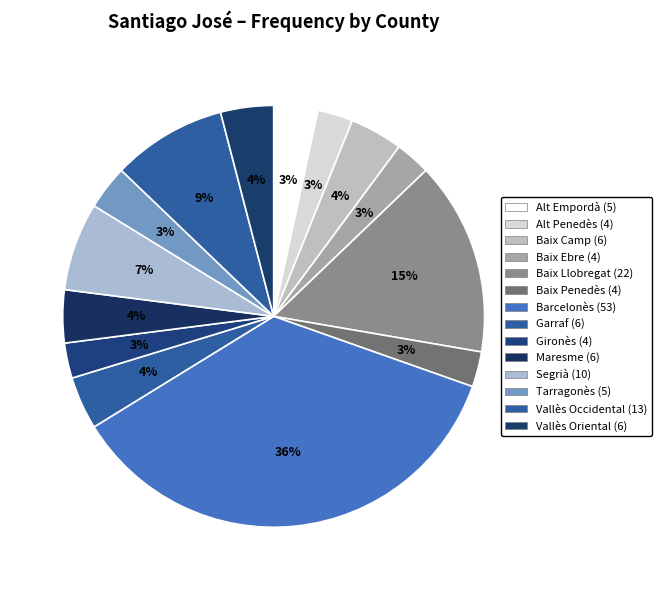

Is the sum of Barcelonès and Tarragonès greater than half?

No